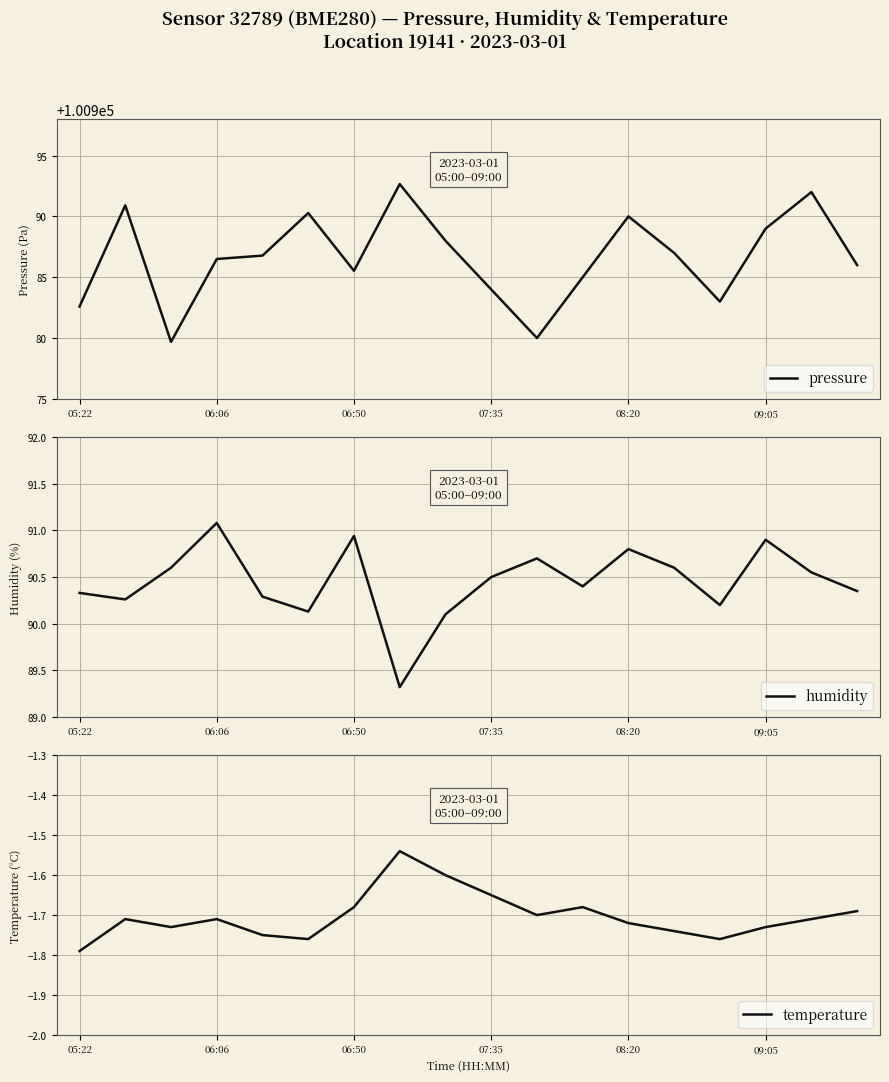

What are all the series names shown in the legend?

pressure, humidity, temperature